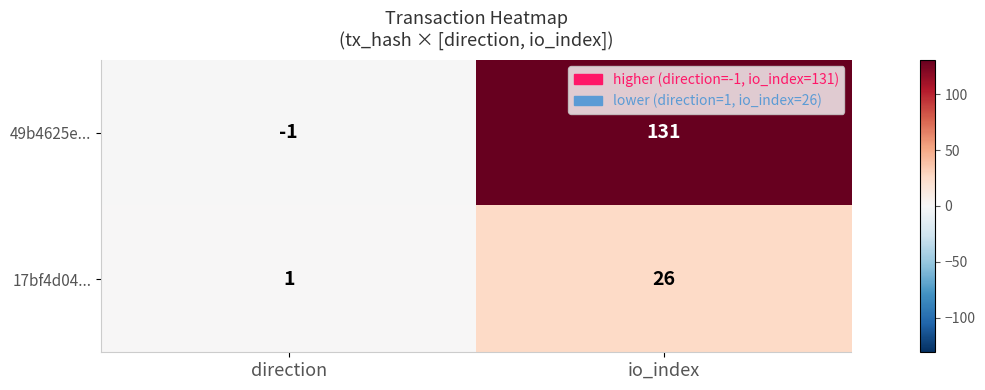

At which category does the chart reach its peak across all series?

io_index